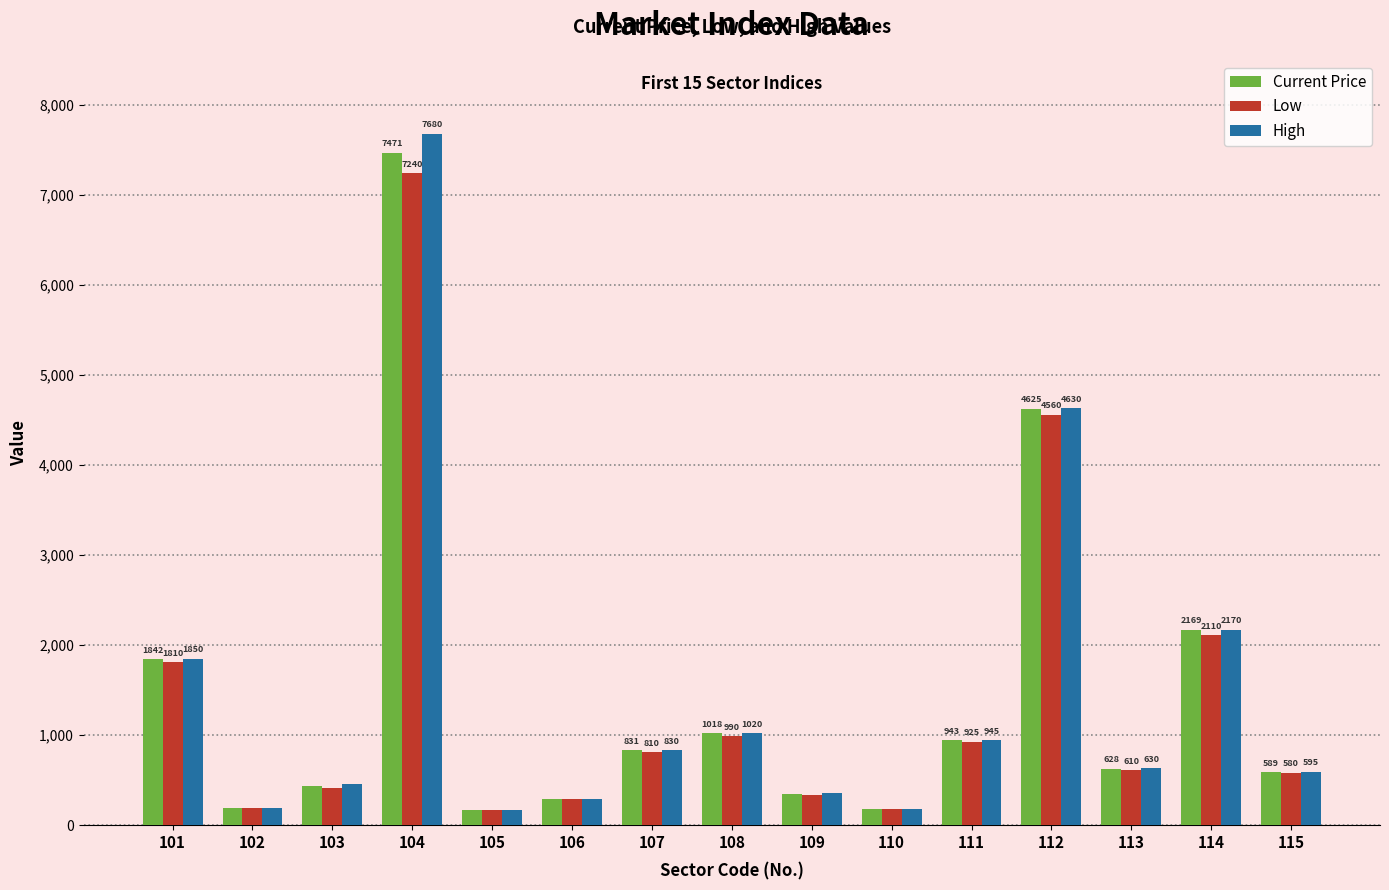

What are all the series names shown in the legend?

Current Price, Low, High